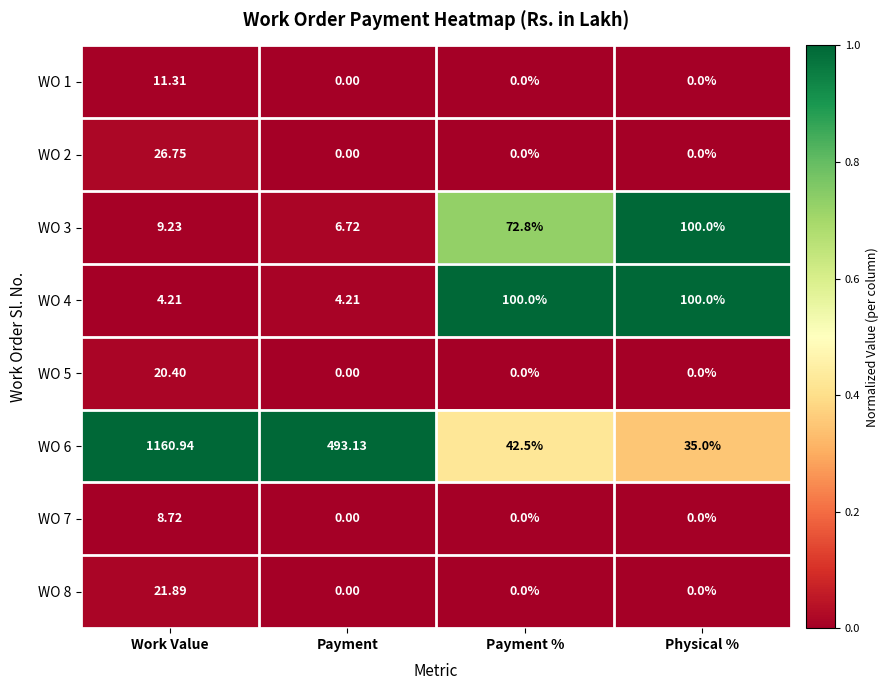

Count the number of data series in this chart.

8